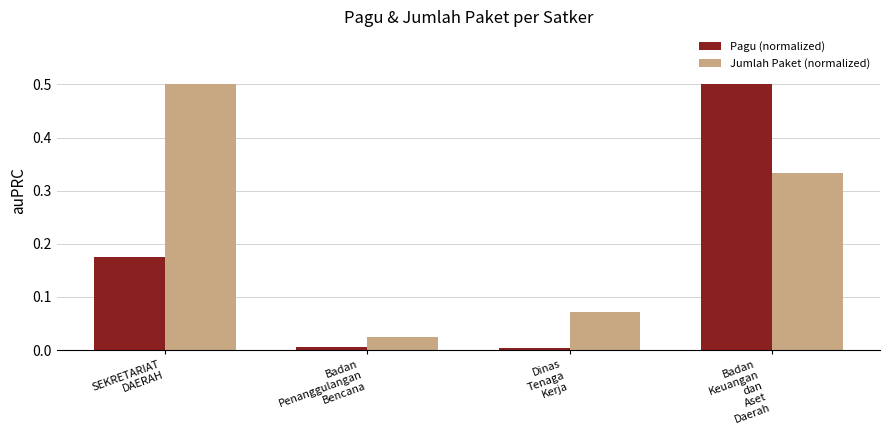

Which category has the highest value in the Pagu (normalized) series?

Badan
Keuangan
dan
Aset
Daerah